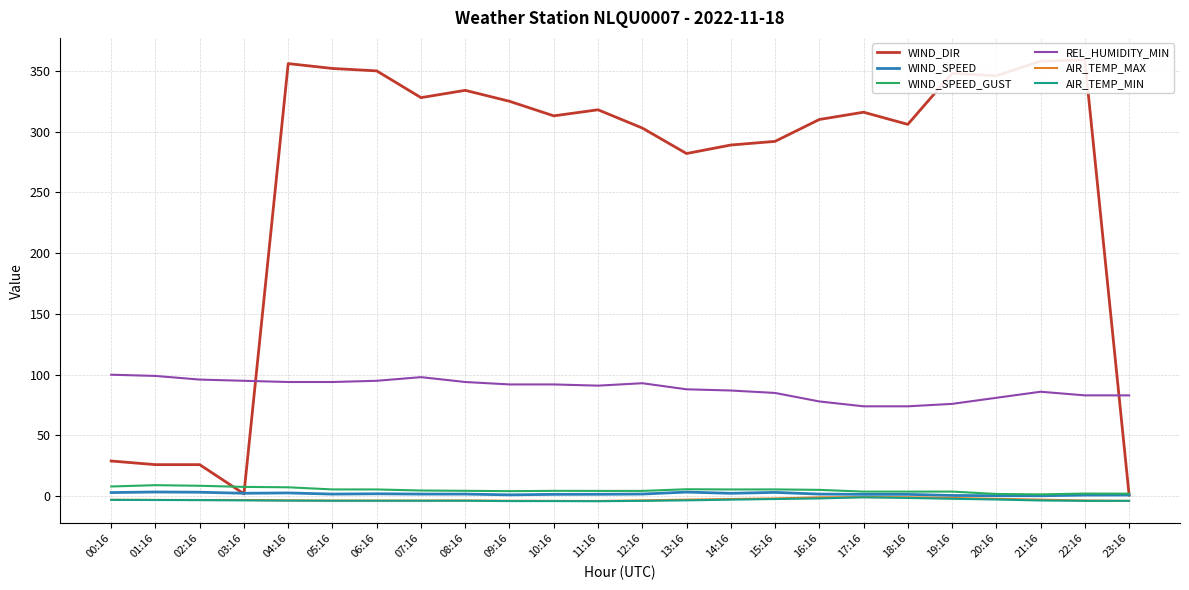

What is the sum of the REL_HUMIDITY_MIN values at 17:16 and 15:16?

159.0